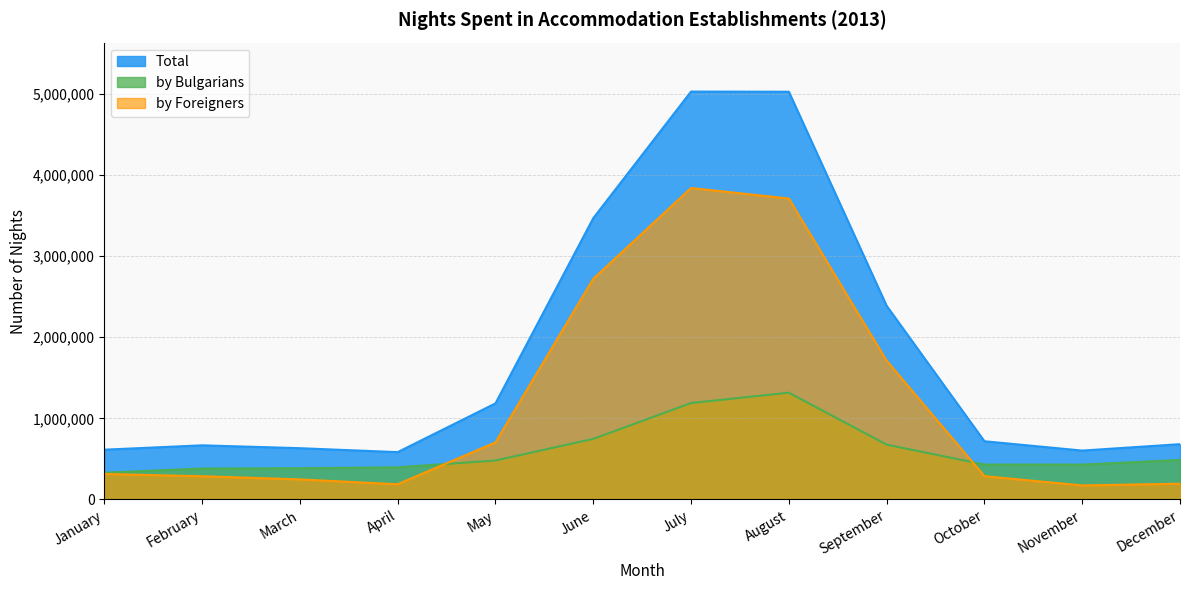

True or false: Total and by Foreigners intersect in this chart.

False